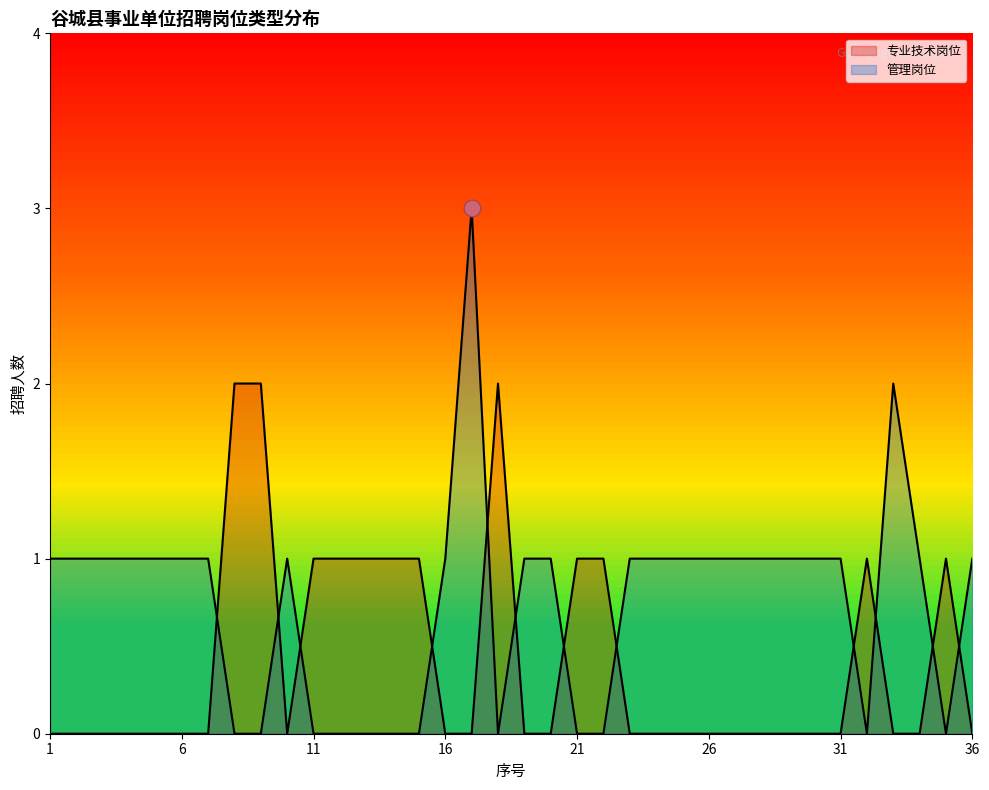

Reading left to right, list all the values displayed in this chart.

专业技术岗位: 1=0	2=0	3=0	4=0	5=0	6=0	7=0	8=2	9=2	10=0	11=1	12=1	13=1	14=1	15=1	16=0	17=0	18=2	19=0	20=0	21=1	22=1	23=0	24=0	25=0	26=0	27=0	28=0	29=0	30=0	31=0	32=1	33=0	34=0	35=1	36=0
管理岗位: 1=1	2=1	3=1	4=1	5=1	6=1	7=1	8=0	9=0	10=1	11=0	12=0	13=0	14=0	15=0	16=1	17=3	18=0	19=1	20=1	21=0	22=0	23=1	24=1	25=1	26=1	27=1	28=1	29=1	30=1	31=1	32=0	33=2	34=1	35=0	36=1